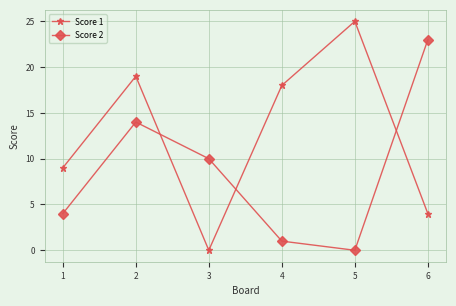

What is the total value across all series at 3?

10